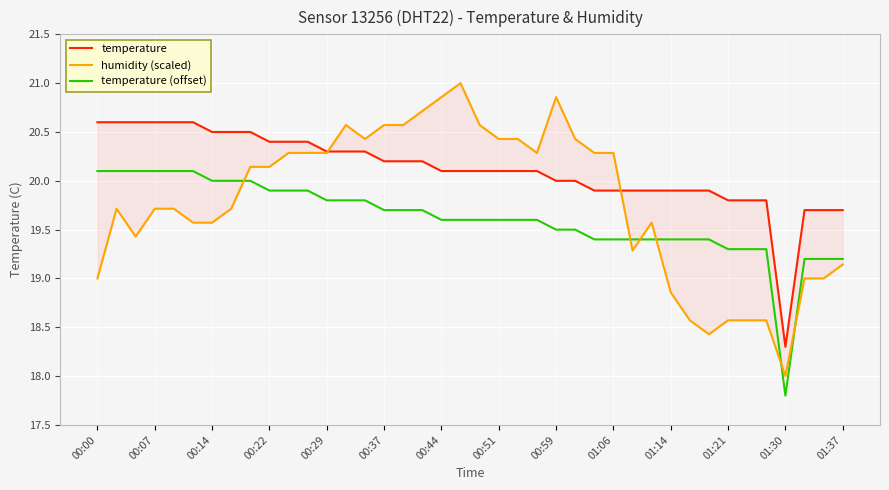

Where is temperature (offset) nearest to the value 18?

01:30